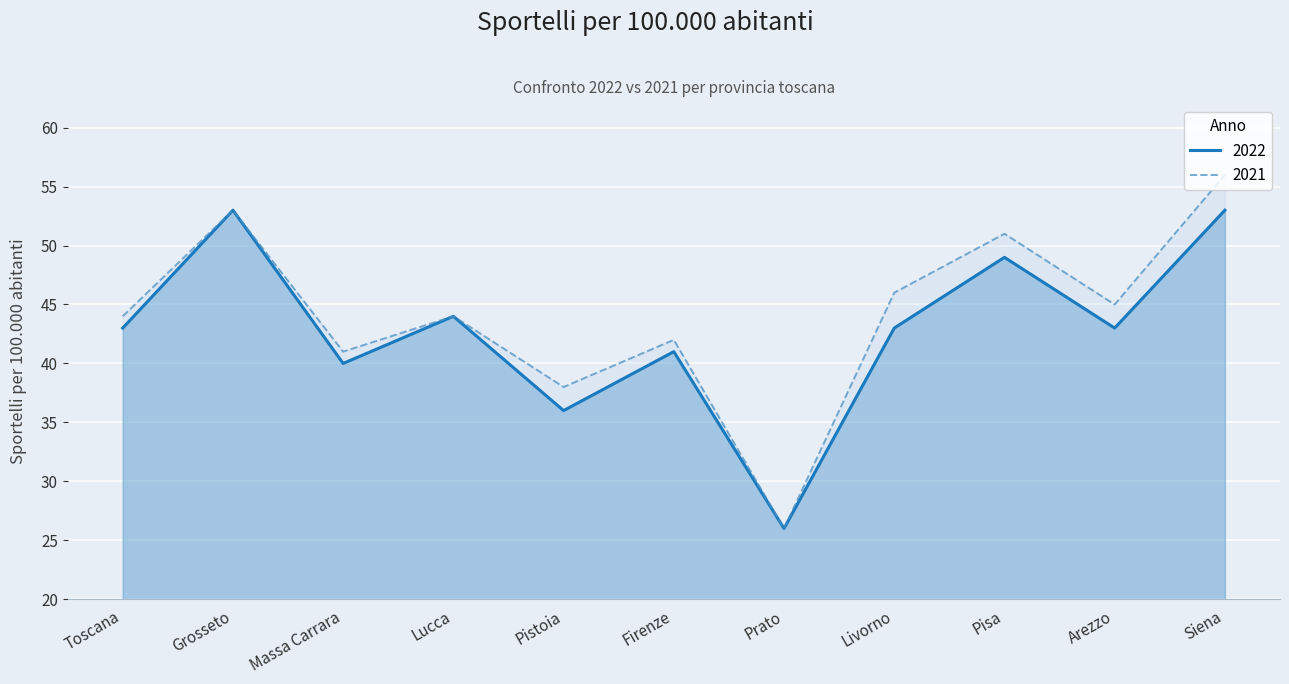

Is it true that 2022 equals 53 at Grosseto?

True